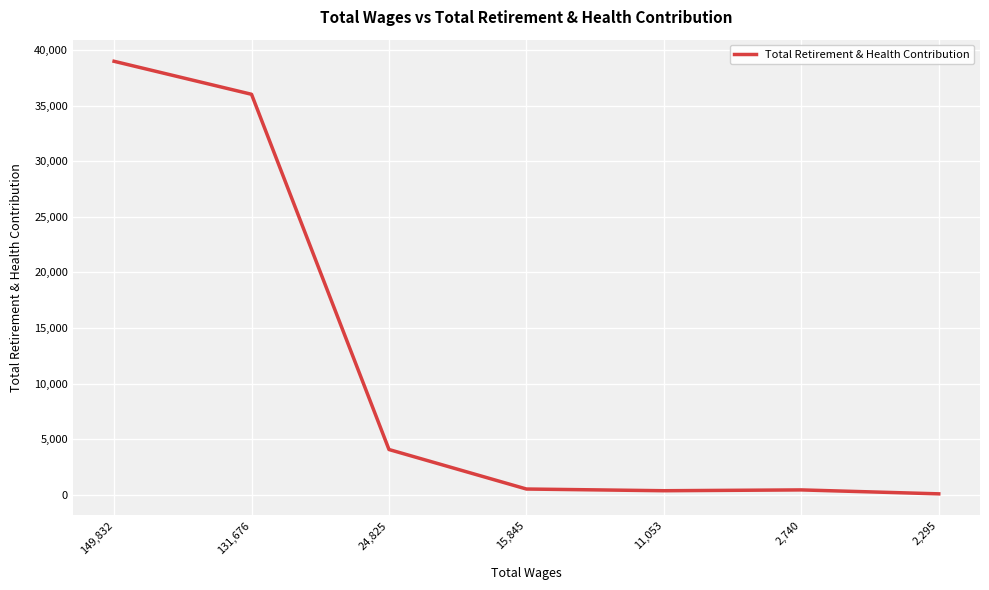

What is the change in value from 131,676 to 24,825?

-31972